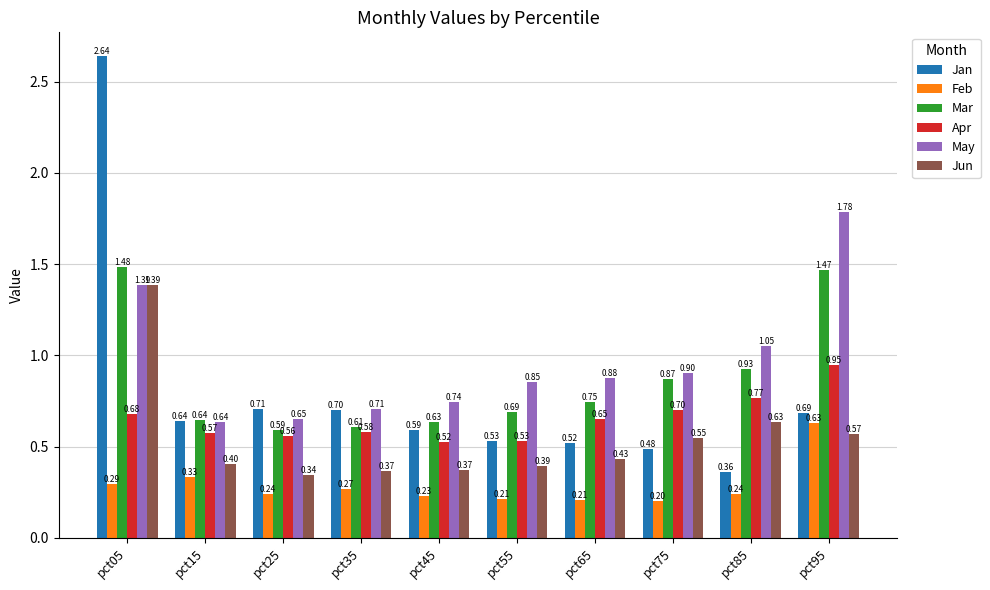

What are all the series names shown in the legend?

Jan, Feb, Mar, Apr, May, Jun